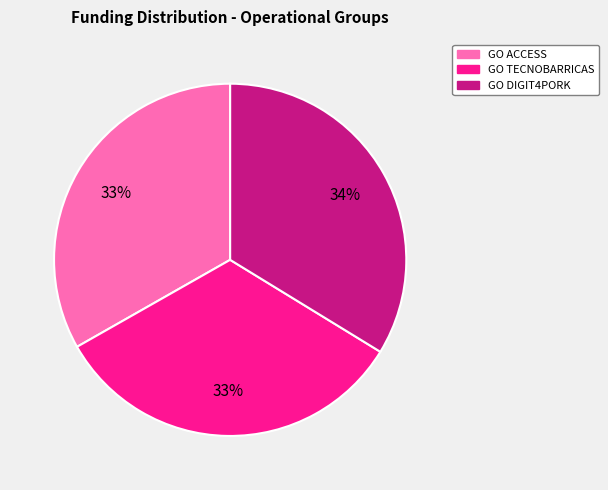

To the nearest percent, what portion does GO DIGIT4PORK represent?

34%